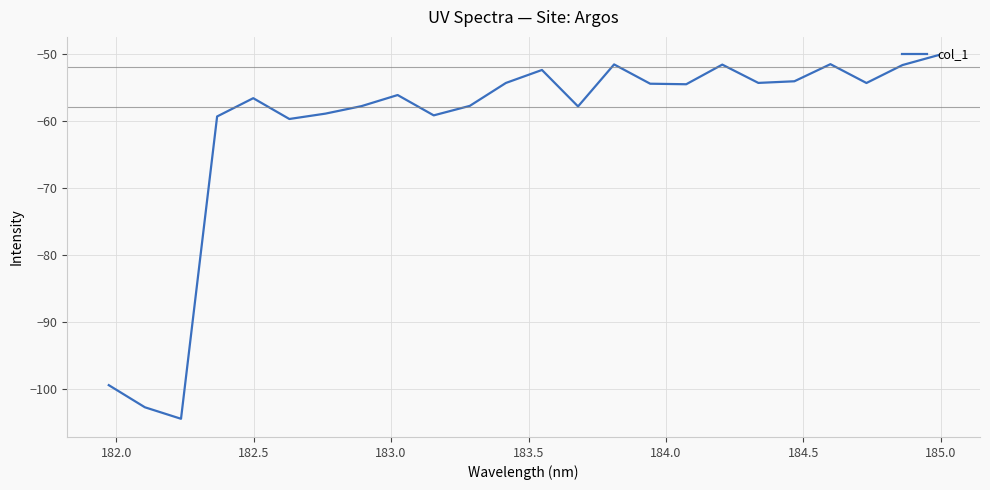

What is the smallest value displayed?

-104.5